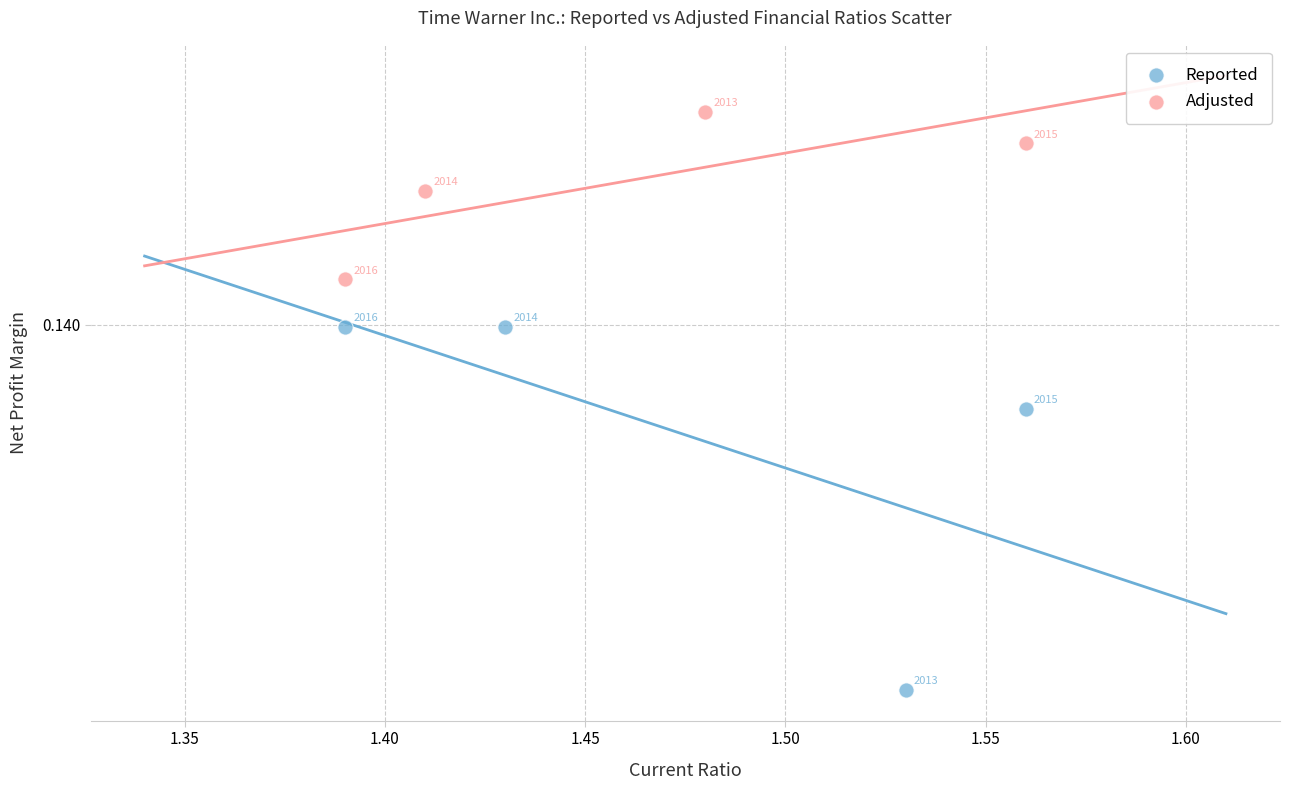

Which series has the largest Y range (max minus min)?

Reported